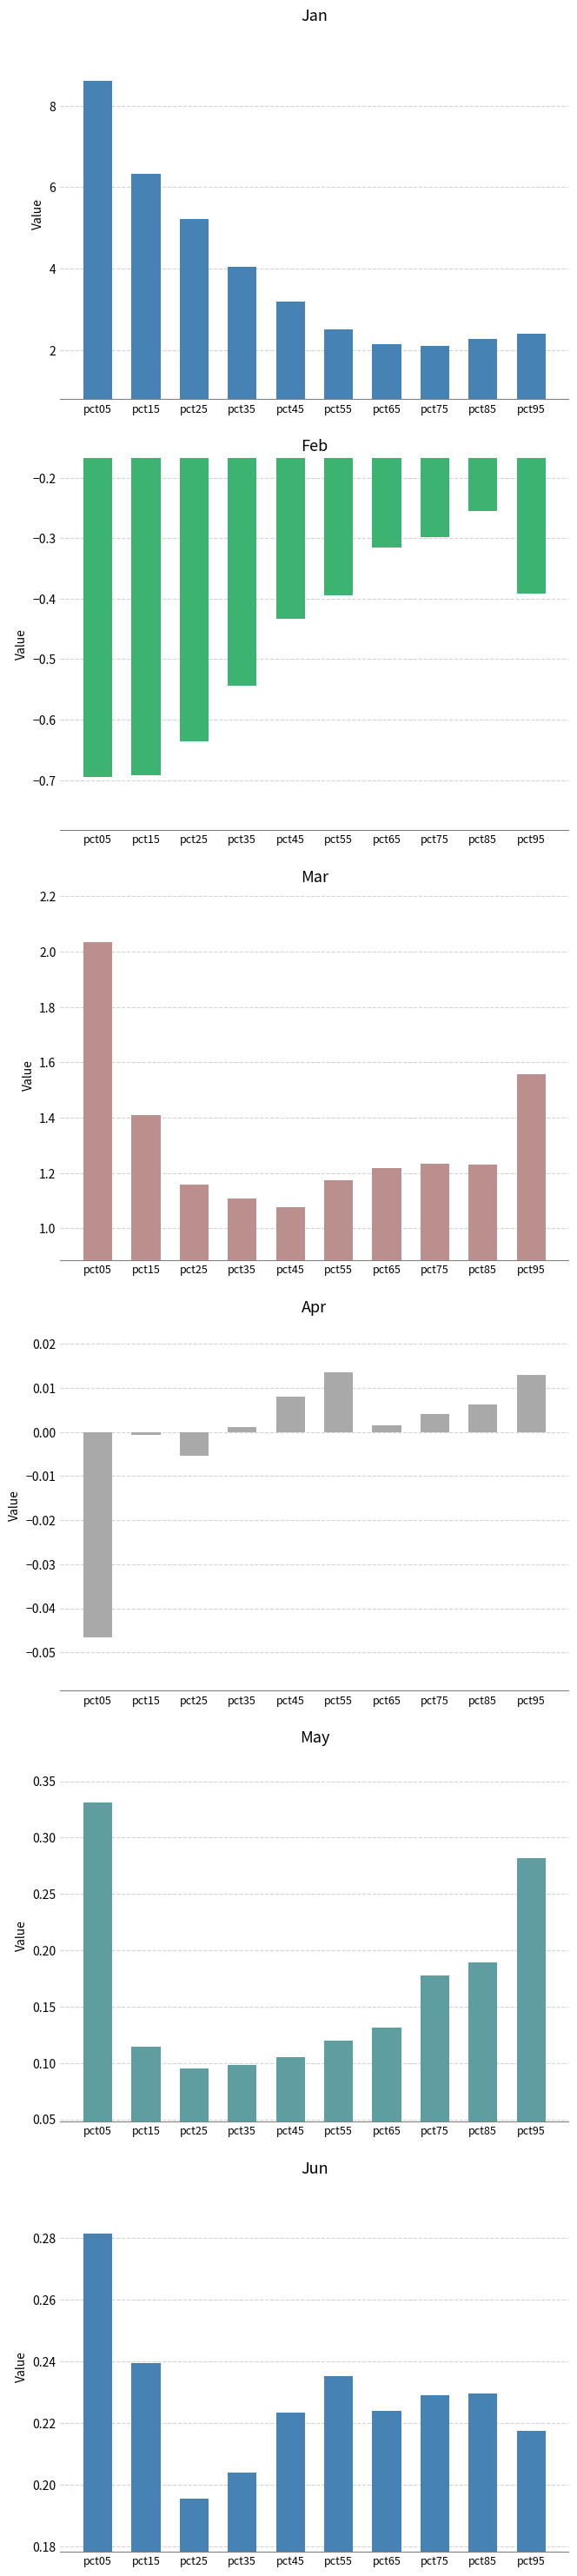

At how many categories does at least one series exceed 4?

4